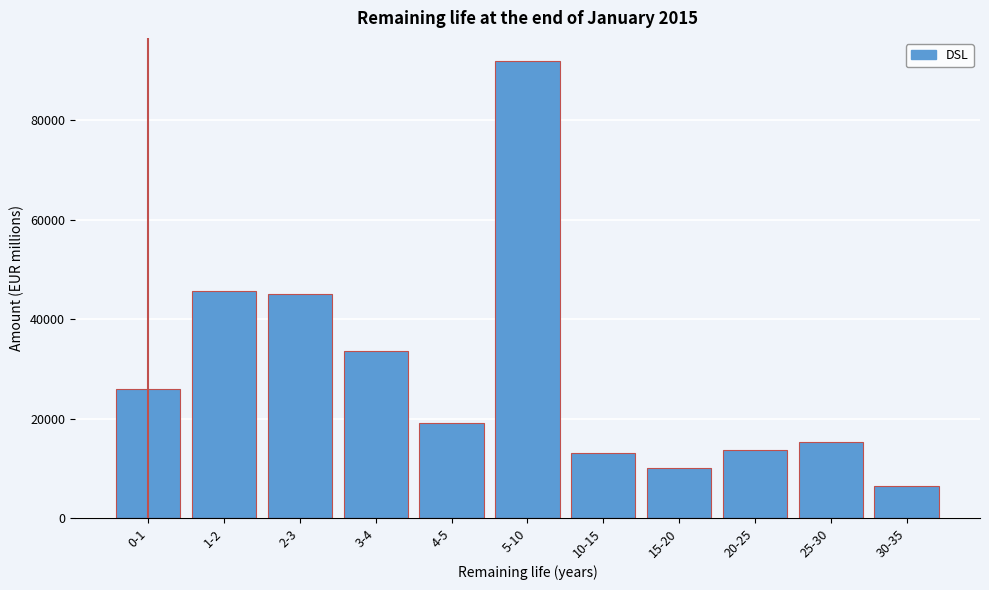

Reading right to left, what are all the values shown in this chart?

6356.2	15331.9	13697.4	10048.9	13028.8	92026.3	19145.6	33679.2	45163.4	45605.4	25961.3